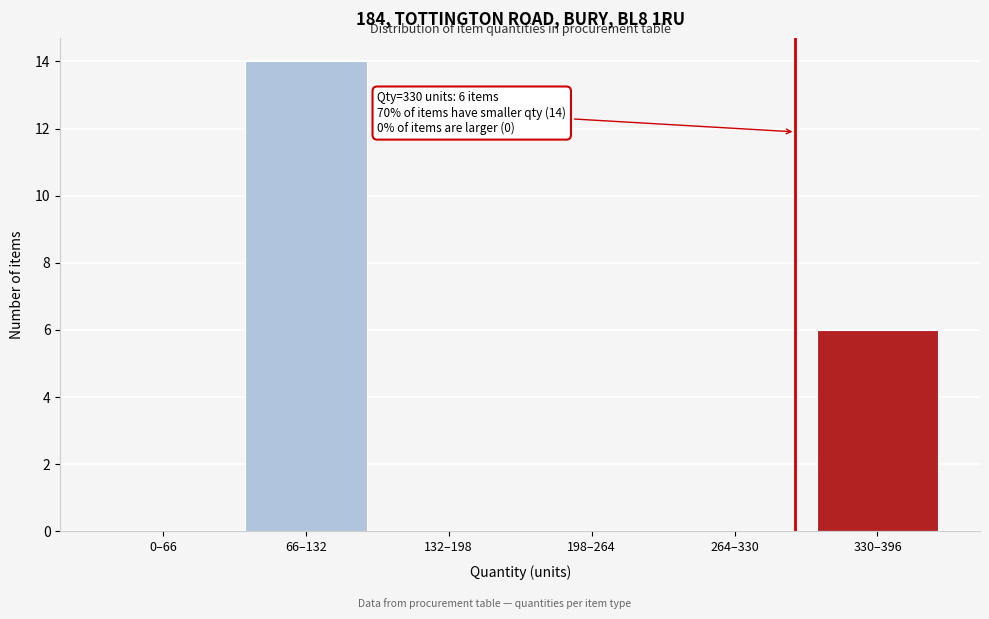

Reading left to right, what are all the values shown in this chart?

0–66=0	66–132=14	132–198=0	198–264=0	264–330=0	330–396=6